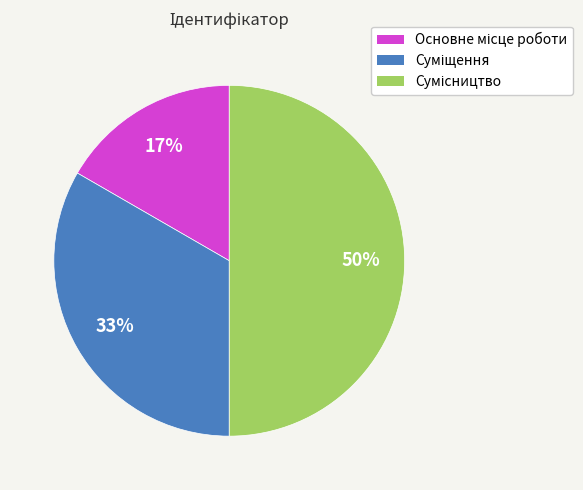

To the nearest percent, what is the average slice percentage?

33%